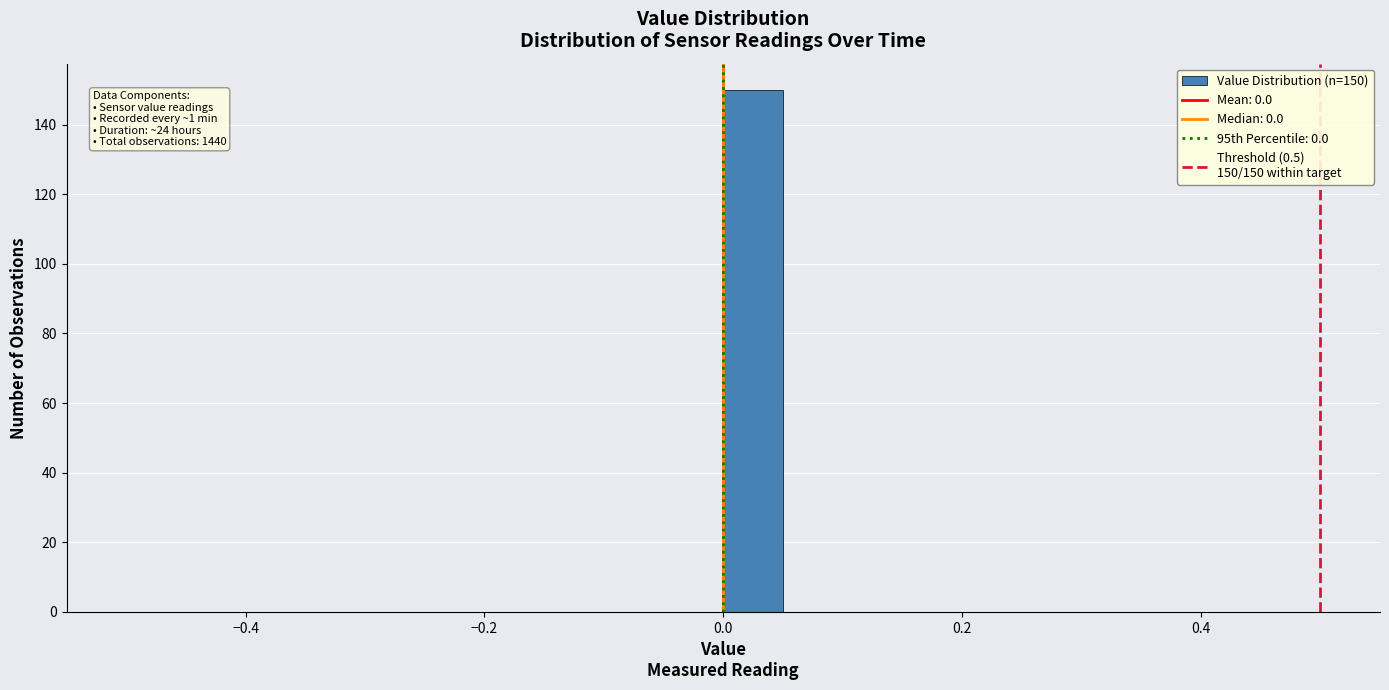

Around what value on the x-axis is the tallest bar? Give the approximate position of its centre, as read against the axis.

0.02